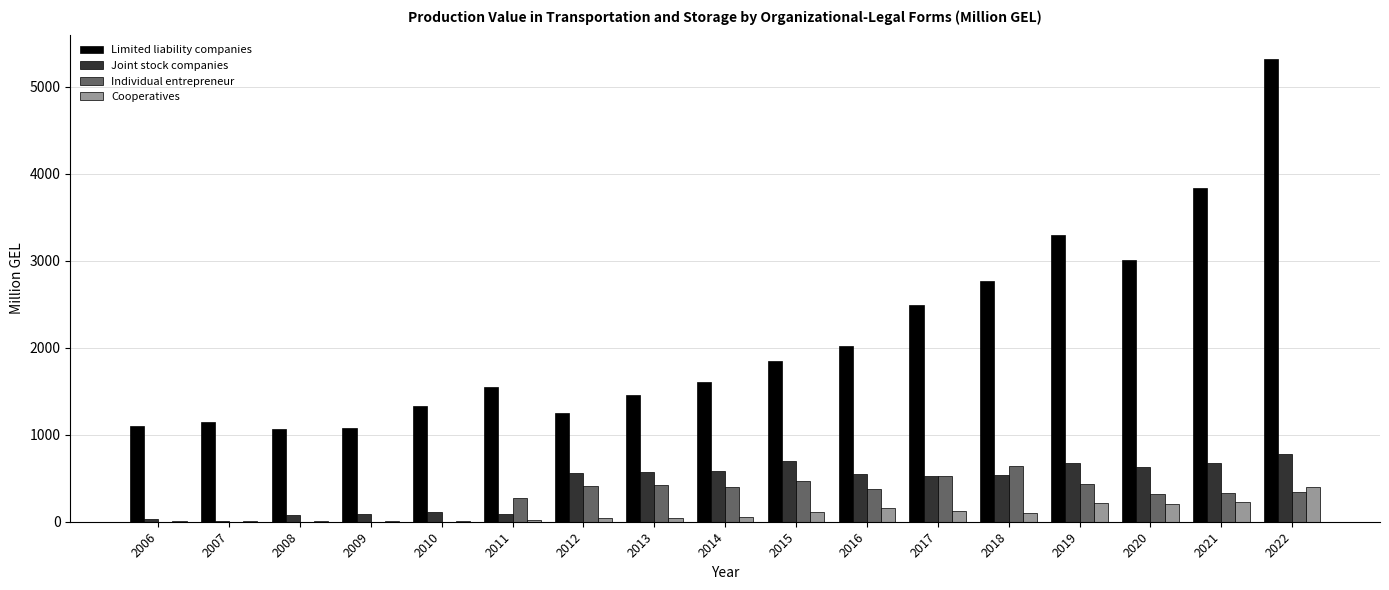

What is the maximum value for Individual entrepreneur?

637.7